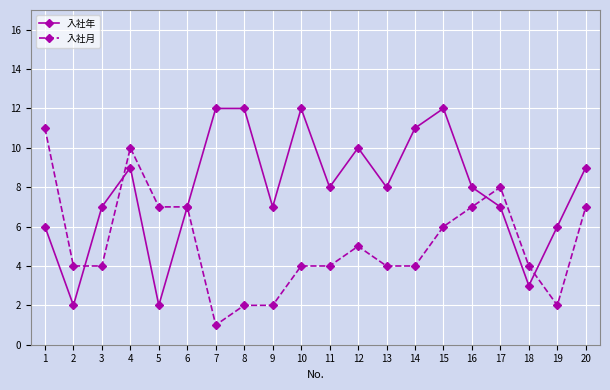

The value of 入社年 at 10 is 12. True or false?

True